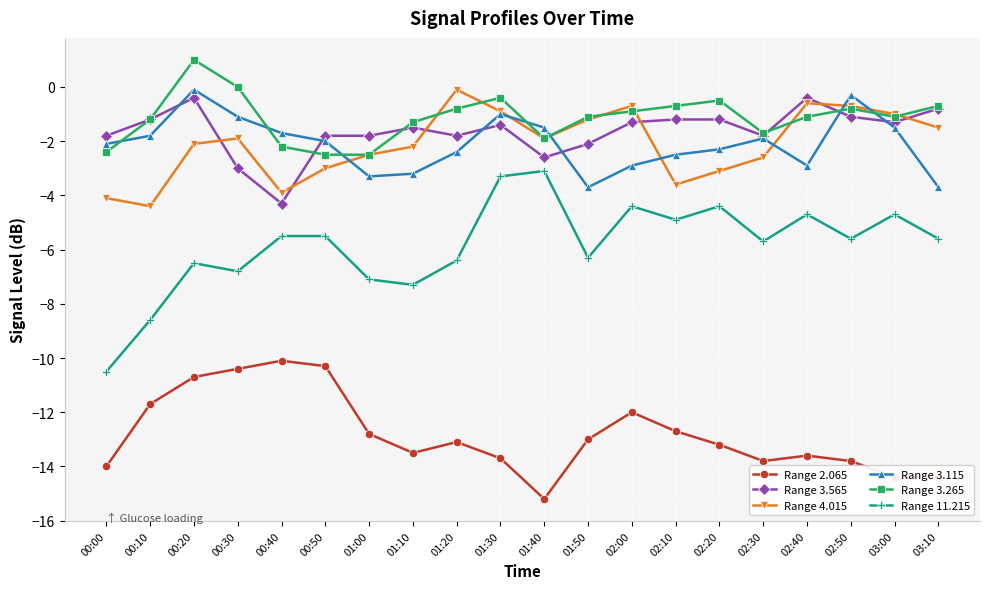

Reading right to left, what are all the values shown in this chart?

Range 2.065: 03:10=-14.4	03:00=-14.4	02:50=-13.8	02:40=-13.6	02:30=-13.8	02:20=-13.2	02:10=-12.7	02:00=-12.0	01:50=-13.0	01:40=-15.2	01:30=-13.7	01:20=-13.1	01:10=-13.5	01:00=-12.8	00:50=-10.3	00:40=-10.1	00:30=-10.4	00:20=-10.7	00:10=-11.7	00:00=-14.0
Range 3.565: 03:10=-0.8	03:00=-1.3	02:50=-1.1	02:40=-0.4	02:30=-1.8	02:20=-1.2	02:10=-1.2	02:00=-1.3	01:50=-2.1	01:40=-2.6	01:30=-1.4	01:20=-1.8	01:10=-1.5	01:00=-1.8	00:50=-1.8	00:40=-4.3	00:30=-3.0	00:20=-0.4	00:10=-1.2	00:00=-1.8
Range 4.015: 03:10=-1.5	03:00=-1.0	02:50=-0.7	02:40=-0.6	02:30=-2.6	02:20=-3.1	02:10=-3.6	02:00=-0.7	01:50=-1.2	01:40=-1.9	01:30=-0.9	01:20=-0.1	01:10=-2.2	01:00=-2.5	00:50=-3.0	00:40=-3.9	00:30=-1.9	00:20=-2.1	00:10=-4.4	00:00=-4.1
Range 3.115: 03:10=-3.7	03:00=-1.5	02:50=-0.3	02:40=-2.9	02:30=-1.9	02:20=-2.3	02:10=-2.5	02:00=-2.9	01:50=-3.7	01:40=-1.5	01:30=-1.0	01:20=-2.4	01:10=-3.2	01:00=-3.3	00:50=-2.0	00:40=-1.7	00:30=-1.1	00:20=-0.1	00:10=-1.8	00:00=-2.1
Range 3.265: 03:10=-0.7	03:00=-1.1	02:50=-0.8	02:40=-1.1	02:30=-1.7	02:20=-0.5	02:10=-0.7	02:00=-0.9	01:50=-1.1	01:40=-1.9	01:30=-0.4	01:20=-0.8	01:10=-1.3	01:00=-2.5	00:50=-2.5	00:40=-2.2	00:30=0.0	00:20=1.0	00:10=-1.2	00:00=-2.4
Range 11.215: 03:10=-5.6	03:00=-4.7	02:50=-5.6	02:40=-4.7	02:30=-5.7	02:20=-4.4	02:10=-4.9	02:00=-4.4	01:50=-6.3	01:40=-3.1	01:30=-3.3	01:20=-6.4	01:10=-7.3	01:00=-7.1	00:50=-5.5	00:40=-5.5	00:30=-6.8	00:20=-6.5	00:10=-8.6	00:00=-10.5